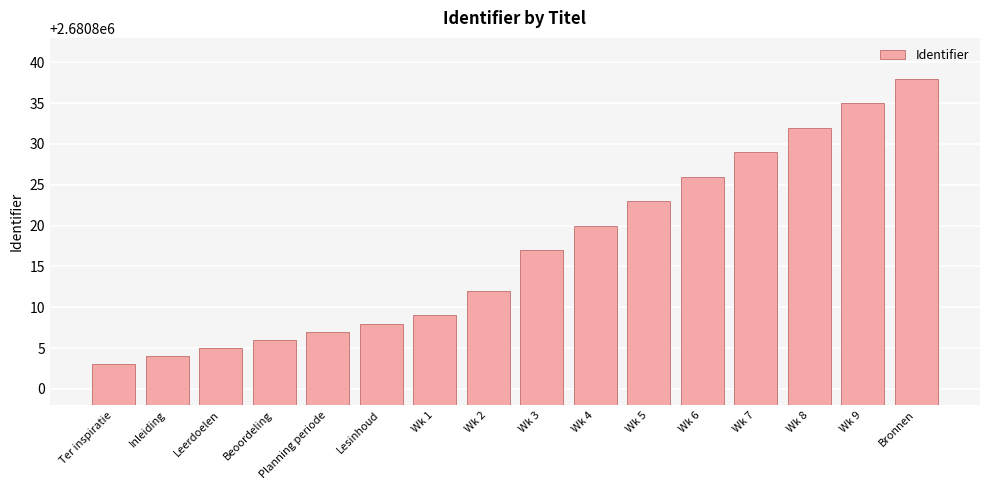

Where is the data nearest to the value 2680820?

Wk 4